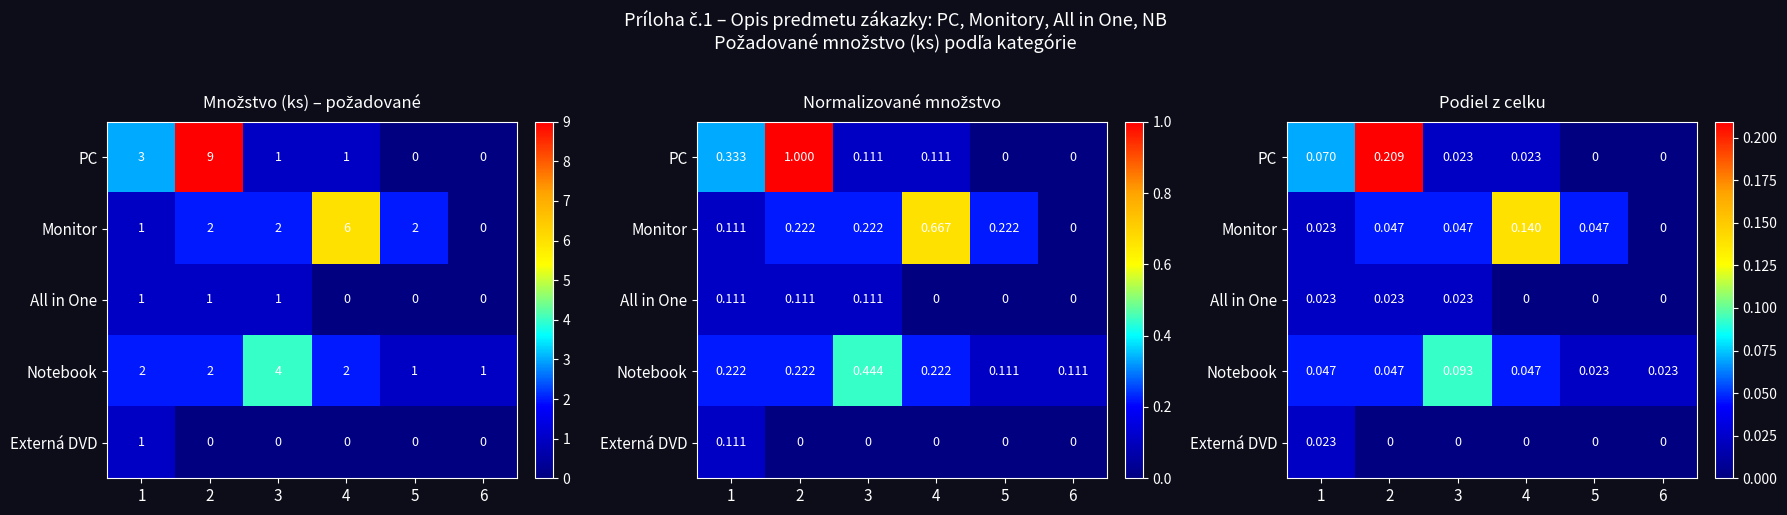

List the series in order of their peak value, lowest first.

All in One, Externá DVD, Notebook, Monitor, PC